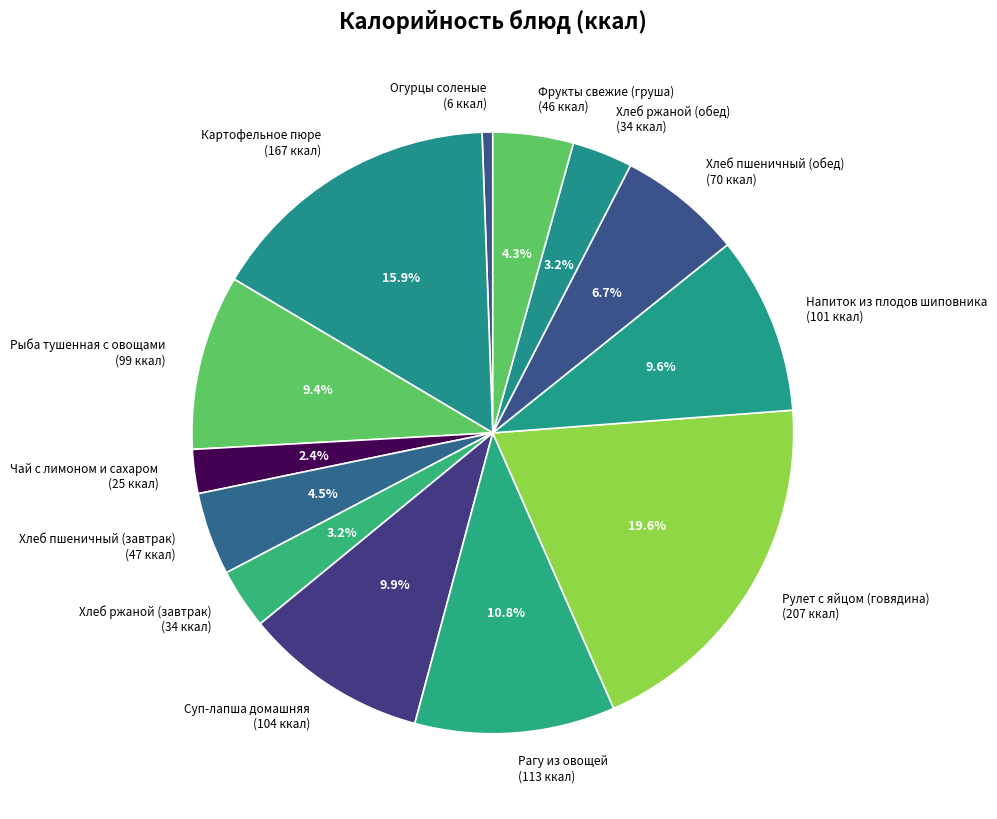

What percentage is the Суп-лапша домашняя slice, to the nearest percent?

10%